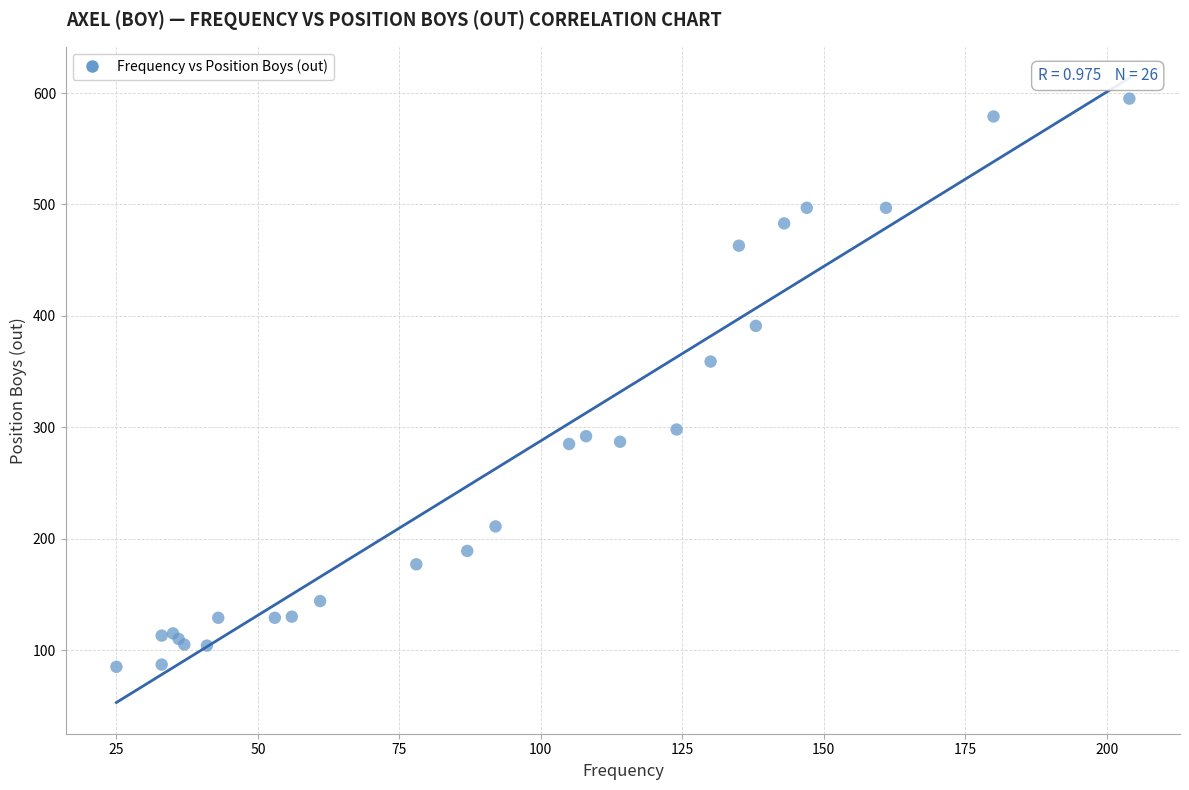

What Y value in the scatter plot is closest to 340?

359